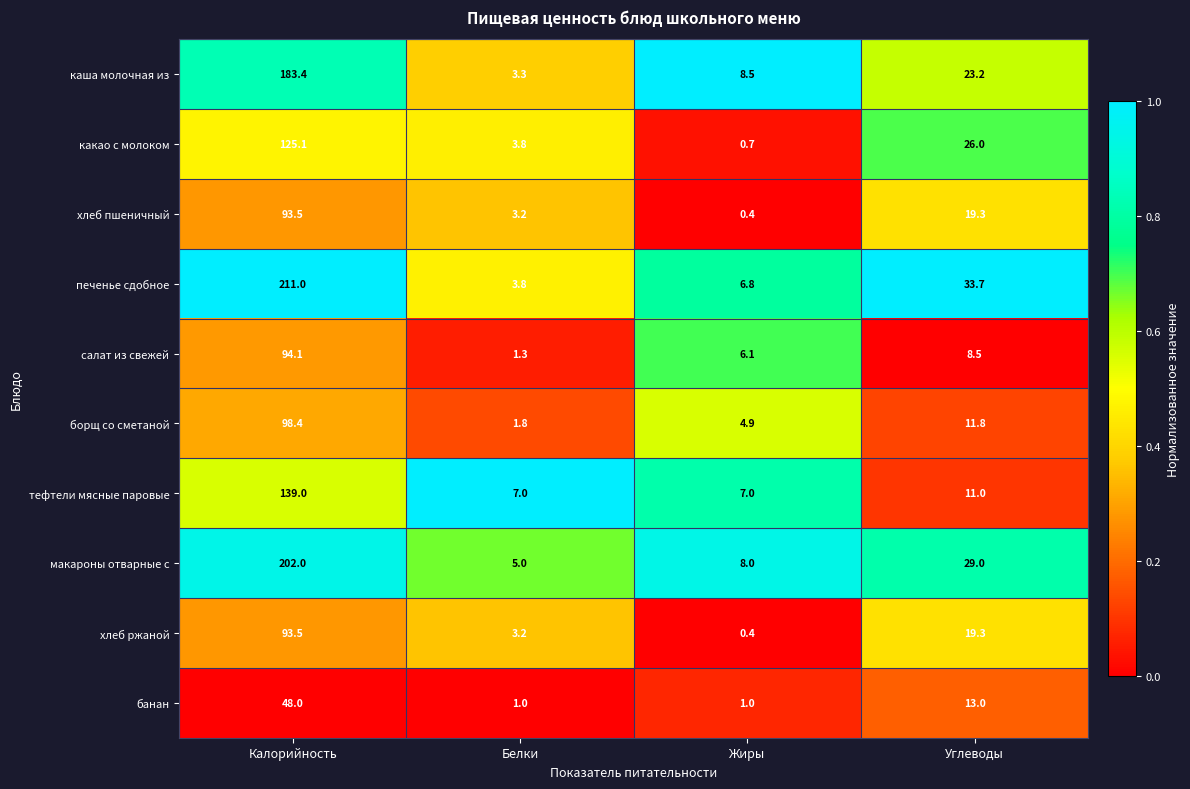

Rank the categories by каша молочная из value from highest to lowest.

Калорийность, Углеводы, Жиры, Белки